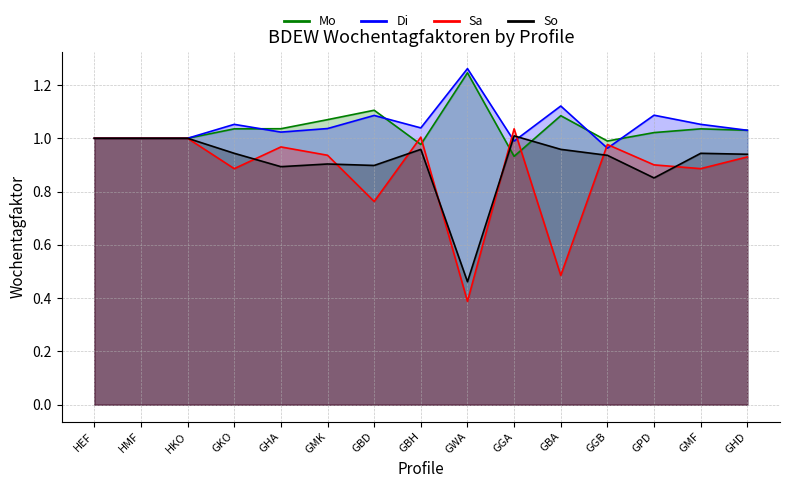

At which category does Di reach its first local peak?

GKO